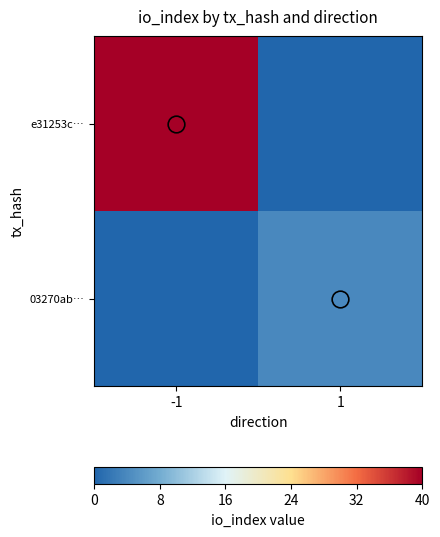

What is the spread (max minus min) of values at 1?

4